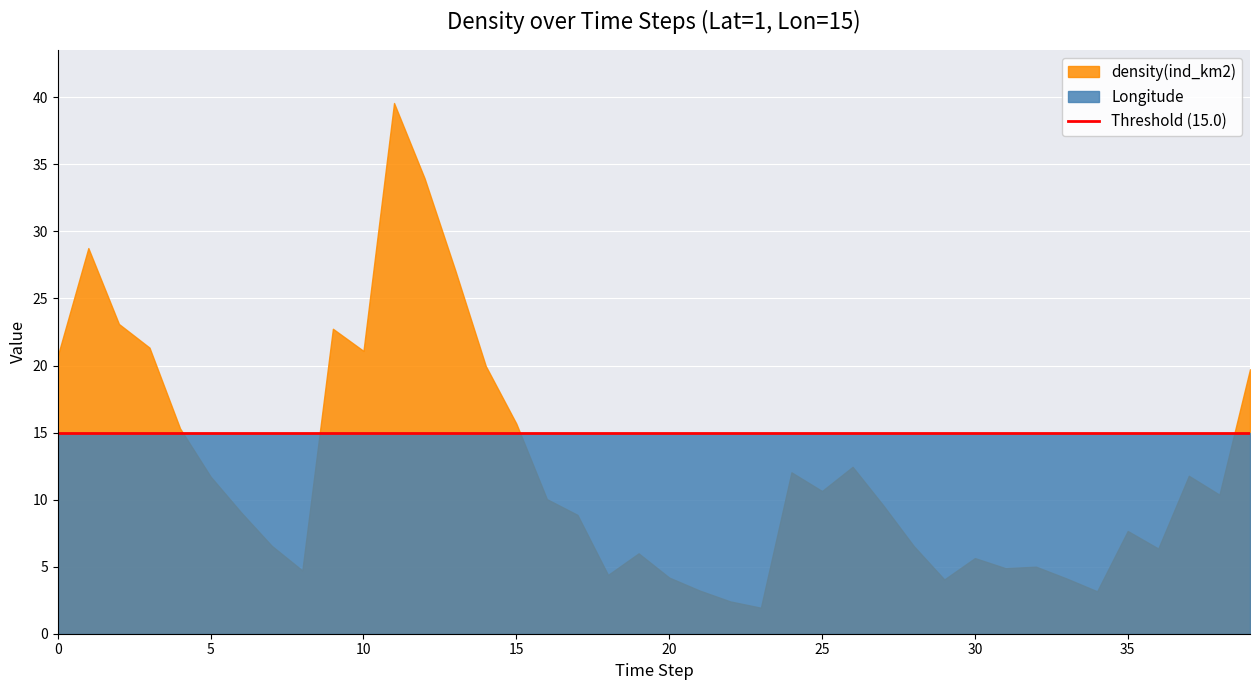

True or false: density(ind_km2) has a value of 14.7 at 6.

False